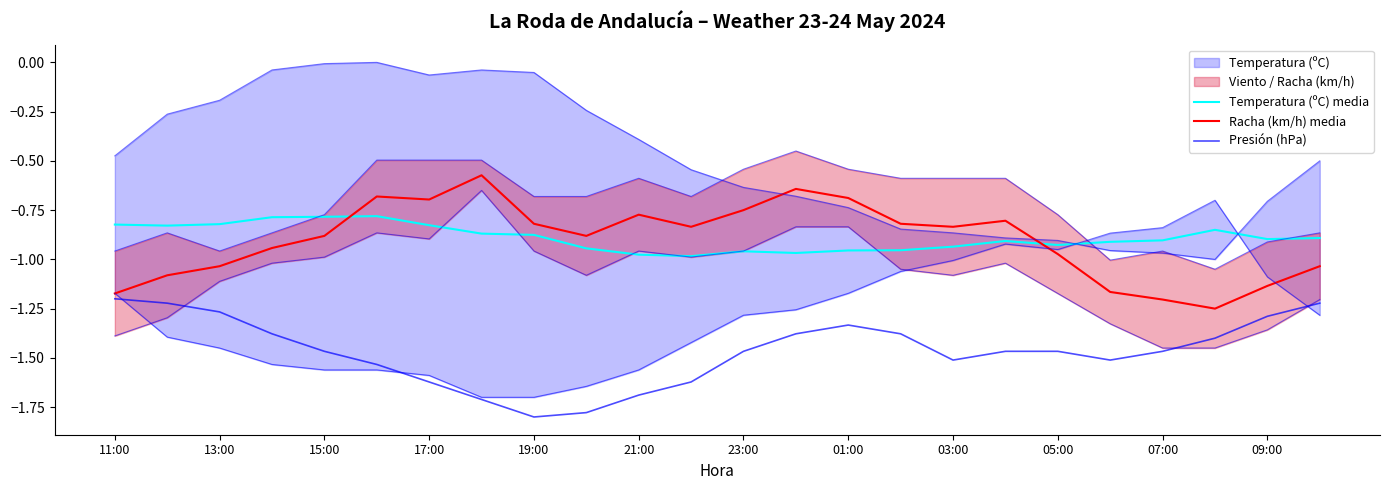

True or false: Presión (hPa) and Racha (km/h) media cross at least once.

False